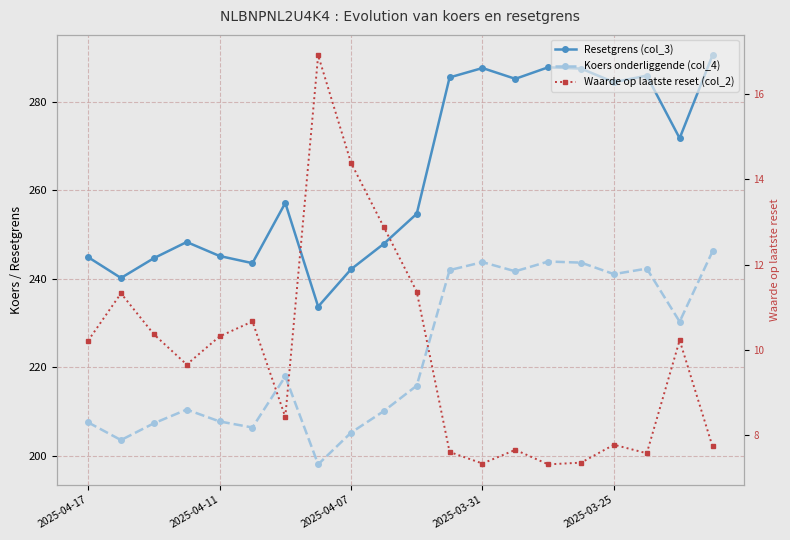

How many data points does each series have?

20